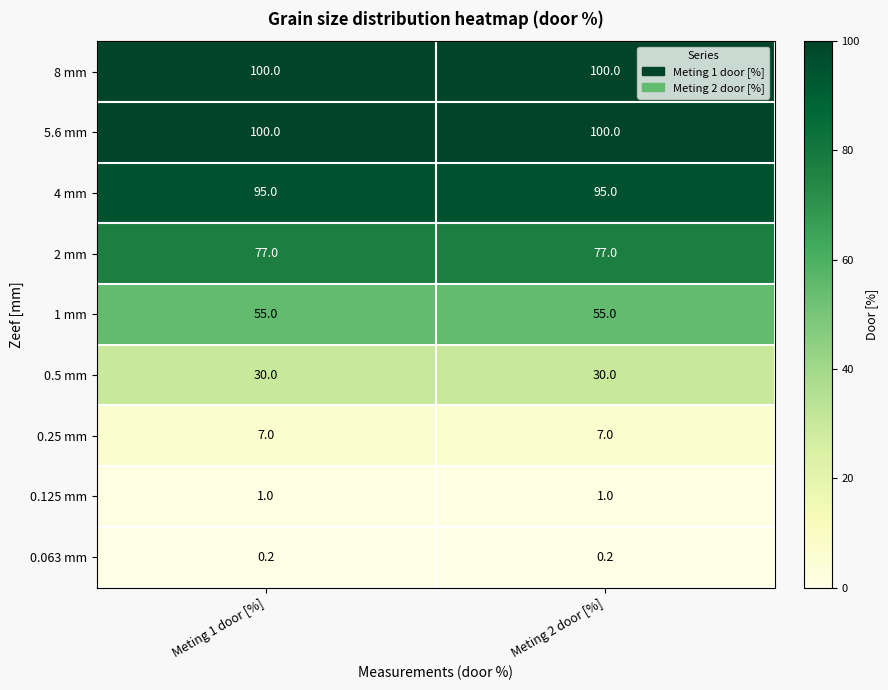

The value of 8 mm at Meting 1 door [%] is 155.5. True or false?

False